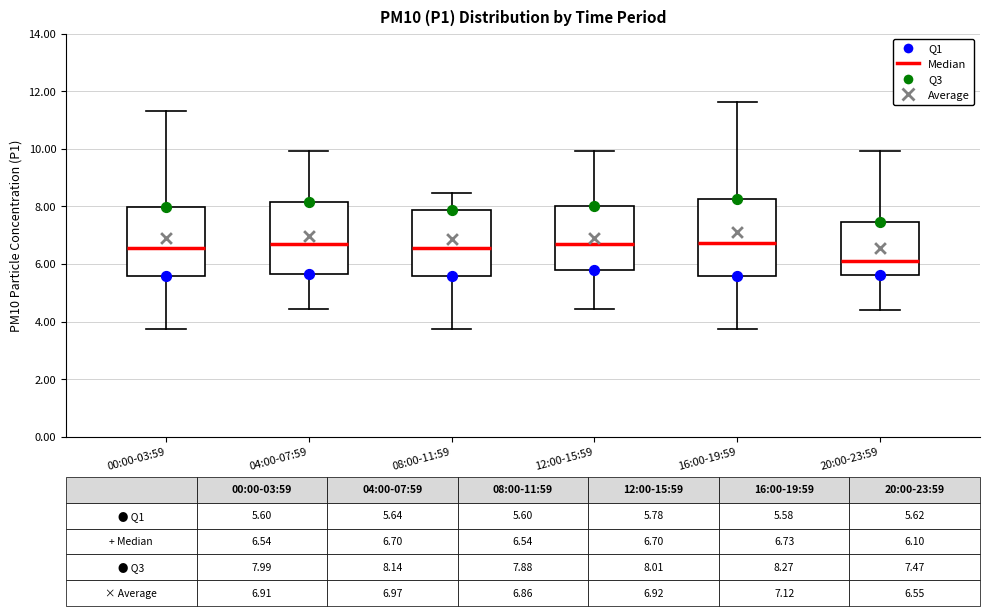

Which box's median line is the lowest?

20:00-23:59